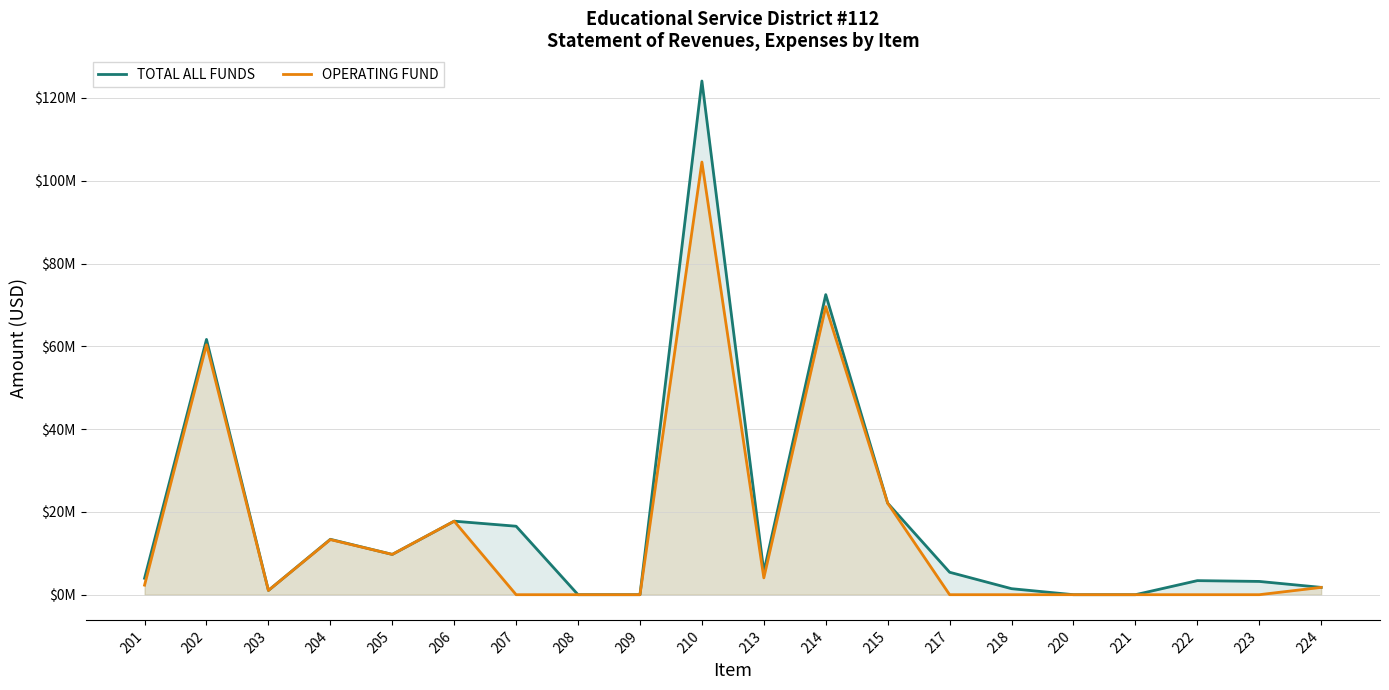

Reading left to right, transcribe all the data shown in this chart.

TOTAL ALL FUNDS: 3968340.1	61668254.1	1029839.4	13382570.5	9733779.0	17762110.1	16541325.2	0.0	5825.9	124092044.3	5537253.7	72490136.2	22112770.8	5423287.8	1454218.0	0.0	0.0	3397187.0	3205888.4	1767116.8
OPERATING FUND: 2305413.7	60376072.5	1029839.4	13311889.4	9733779.0	17762110.1	0.0	0.0	0.0	104519104.1	4064242.2	69575794.9	22112770.8	0.0	0.0	0.0	0.0	0.0	0.0	1767116.8